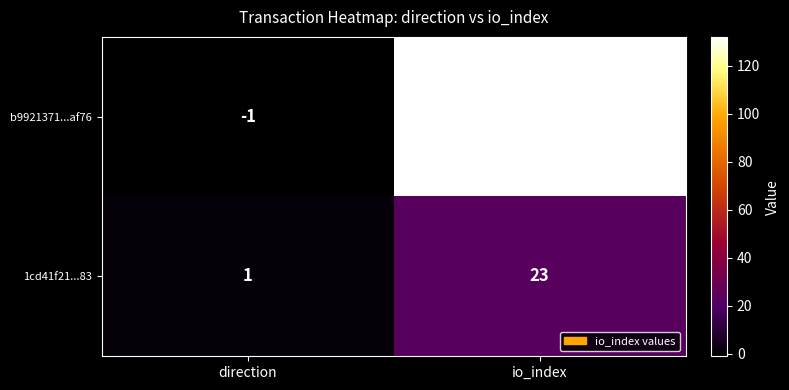

Rank the series at direction from lowest to highest value.

b9921371...af76, 1cd41f21...83